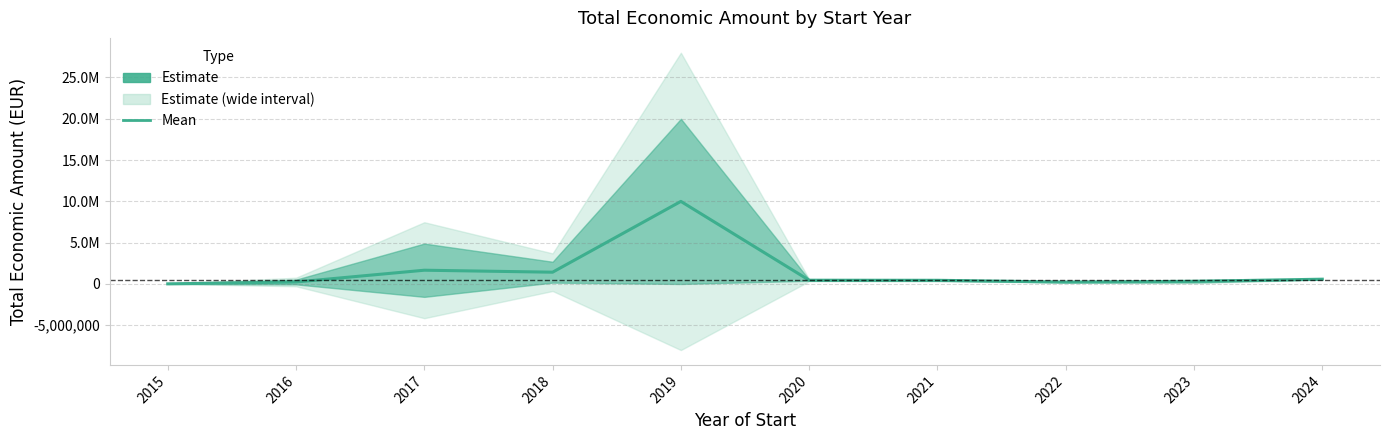

What is the ratio of the value at 2023 to the value at 2017?

0.2